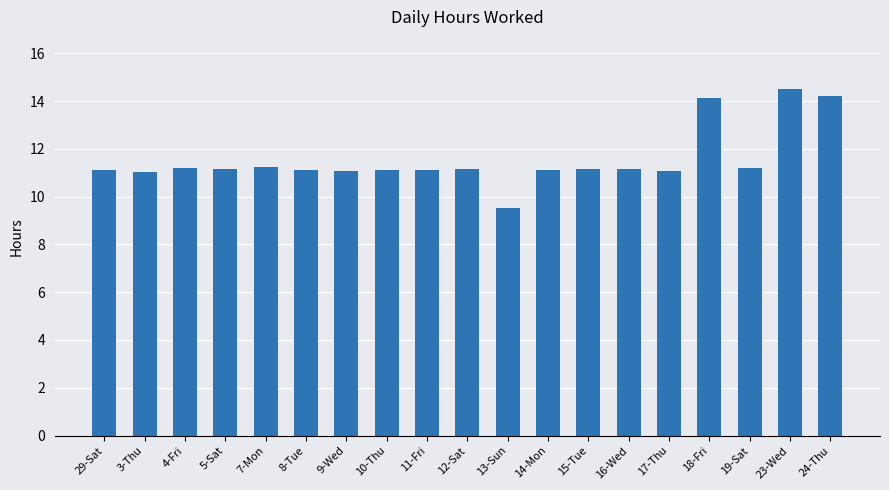

What value does the data have at 4-Fri?

11.2